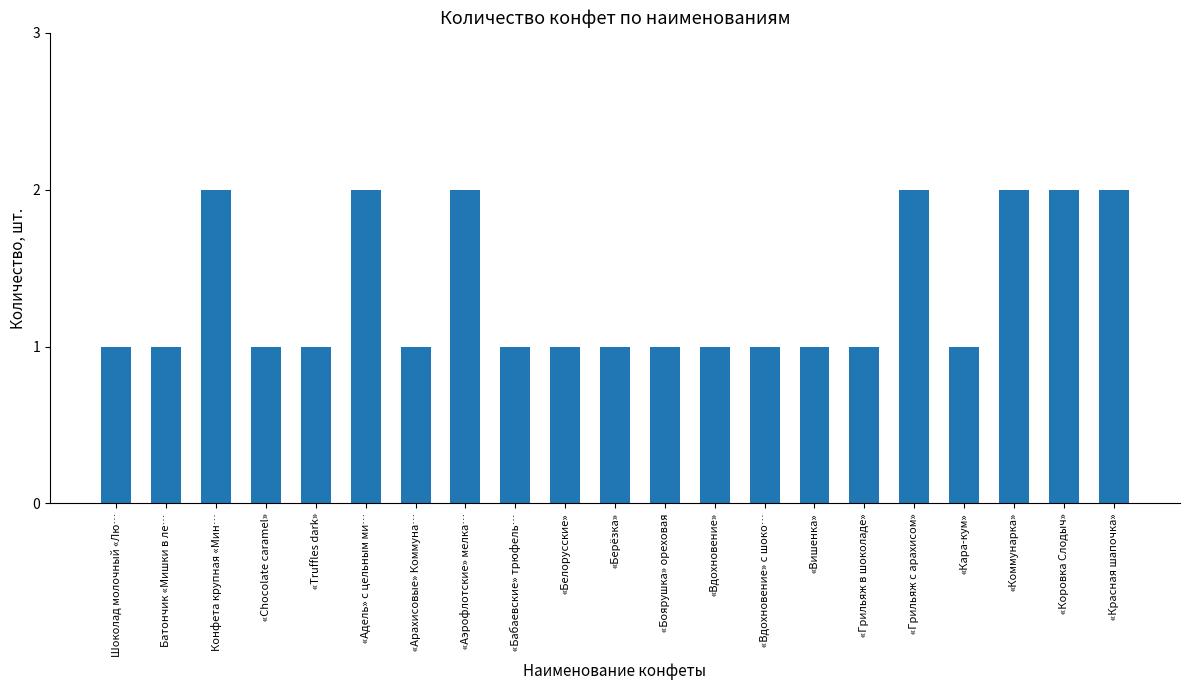

Reading left to right, what are all the values shown in this chart?

1	1	2	1	1	2	1	2	1	1	1	1	1	1	1	1	2	1	2	2	2